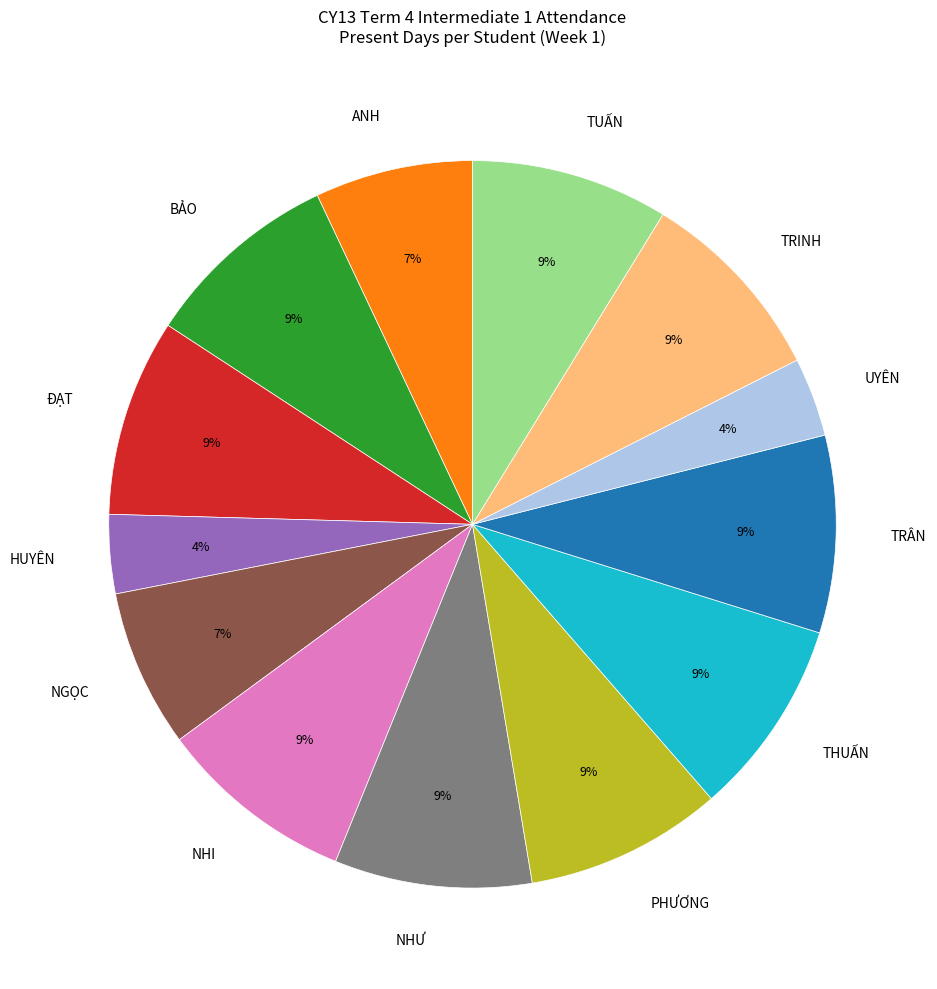

To the nearest percent, what is the average slice percentage?

8%